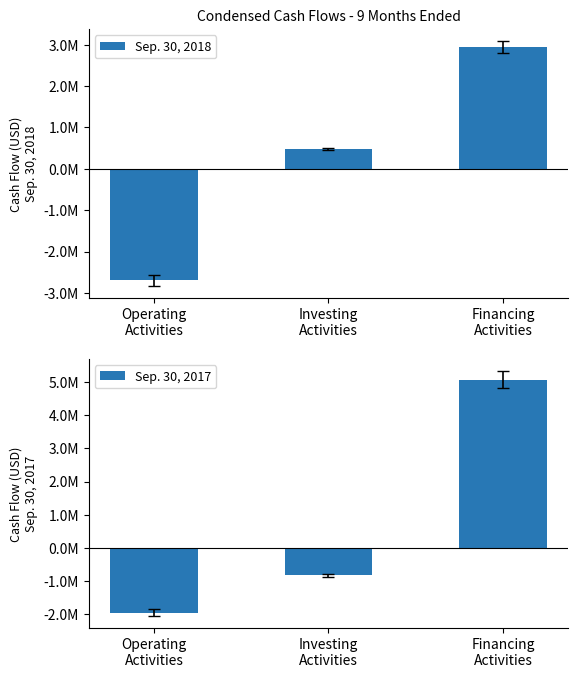

True or false: Sep. 30, 2017 has a value of -1950394 at Operating
Activities.

True